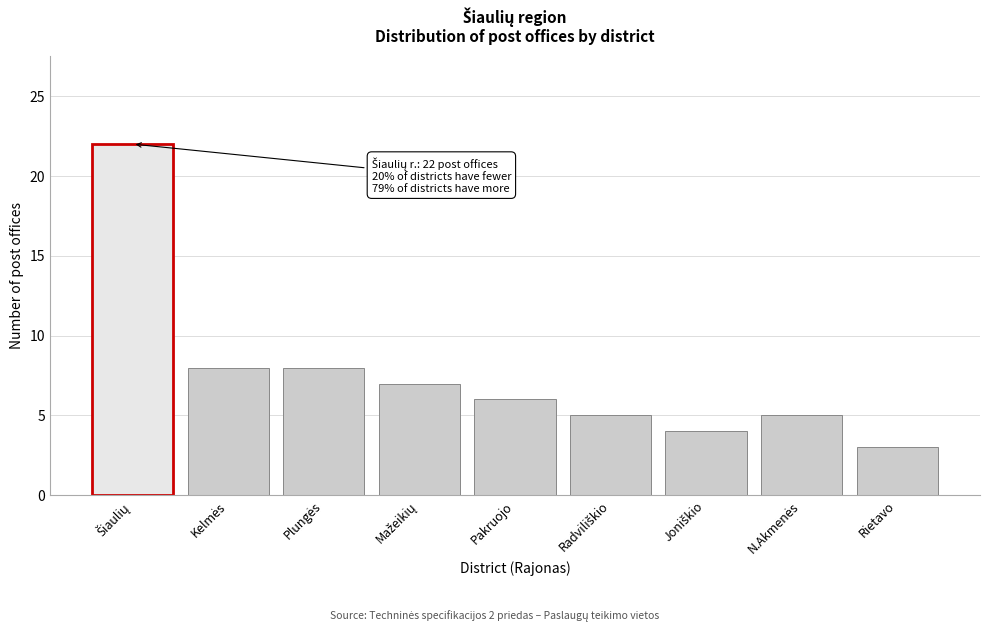

Reading left to right, what are all the values shown in this chart?

22	8	8	7	6	5	4	5	3